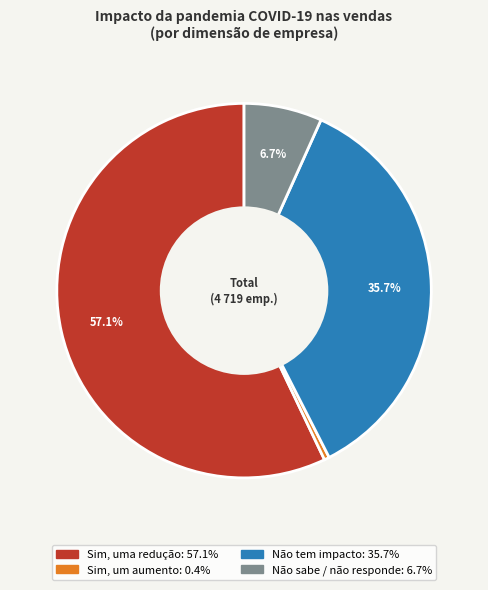

Is there a majority slice in this chart?

Yes